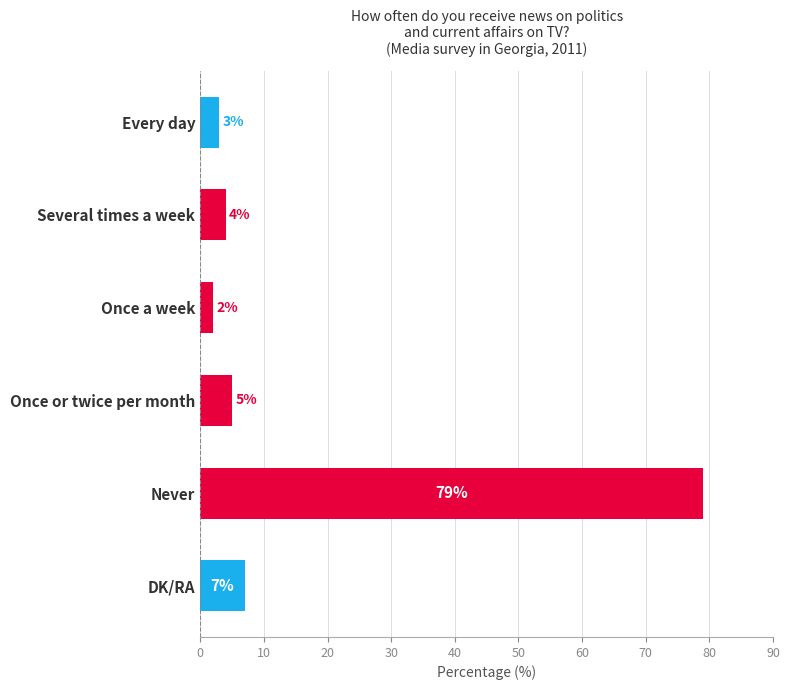

At which label is the value closest to 40?

DK/RA